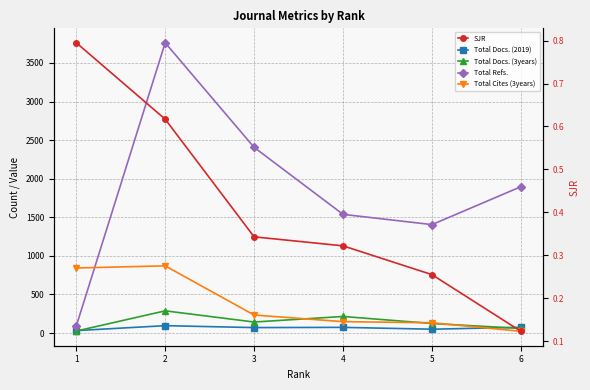

Where is the first local maximum for Total Docs. (3years)?

2